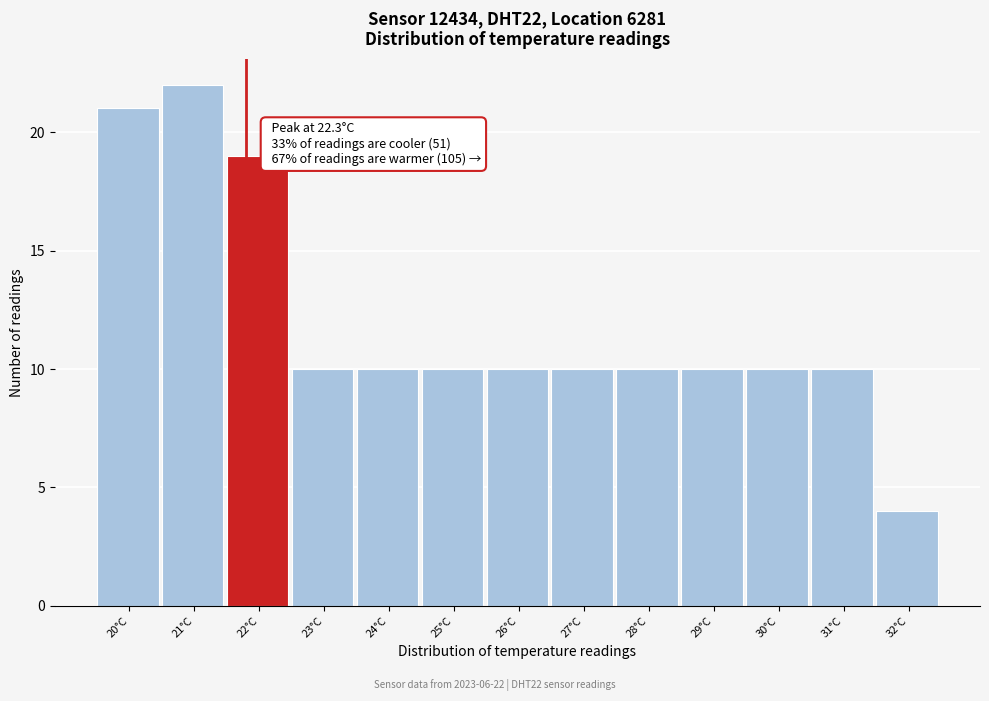

Reading left to right, what are all the values shown in this chart?

20°C=21	21°C=22	22°C=19	23°C=10	24°C=10	25°C=10	26°C=10	27°C=10	28°C=10	29°C=10	30°C=10	31°C=10	32°C=4